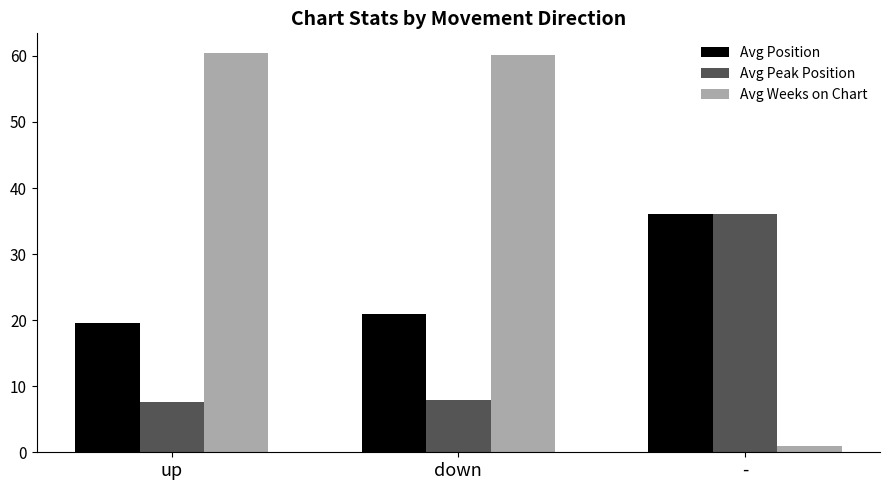

Is it true that Avg Peak Position equals 12.0 at up?

False